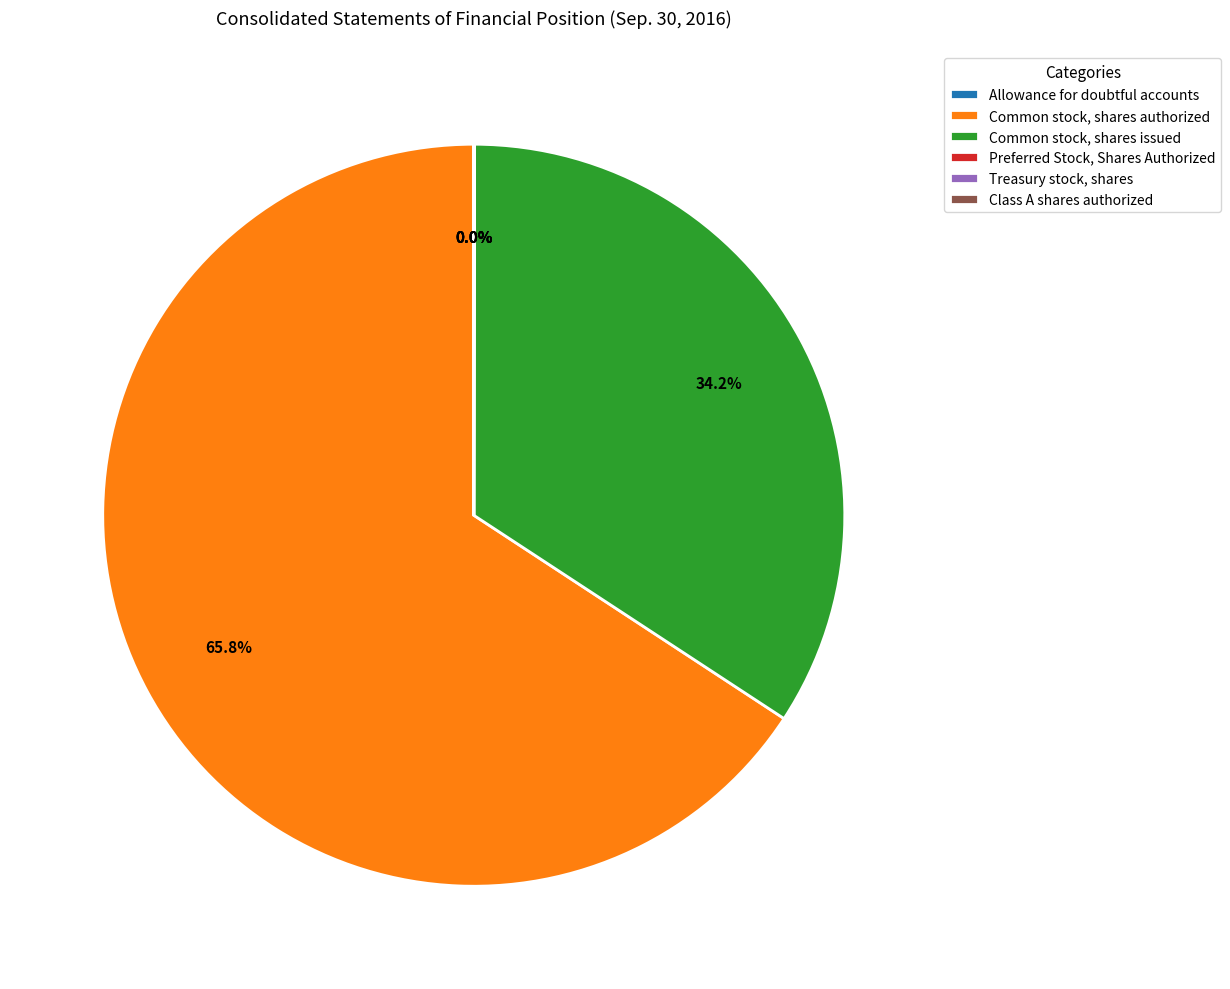

Is there any slice that represents more than half of the pie?

Yes